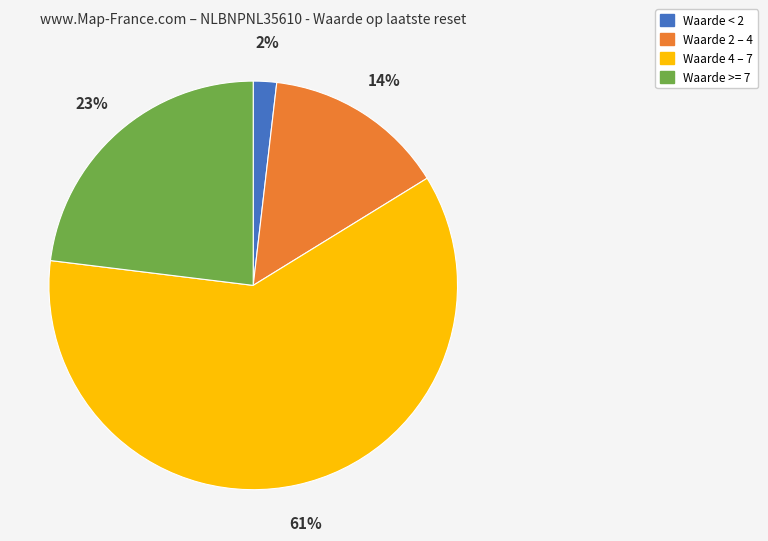

To the nearest percent, what is the difference between the largest and smallest slice percentages?

59%